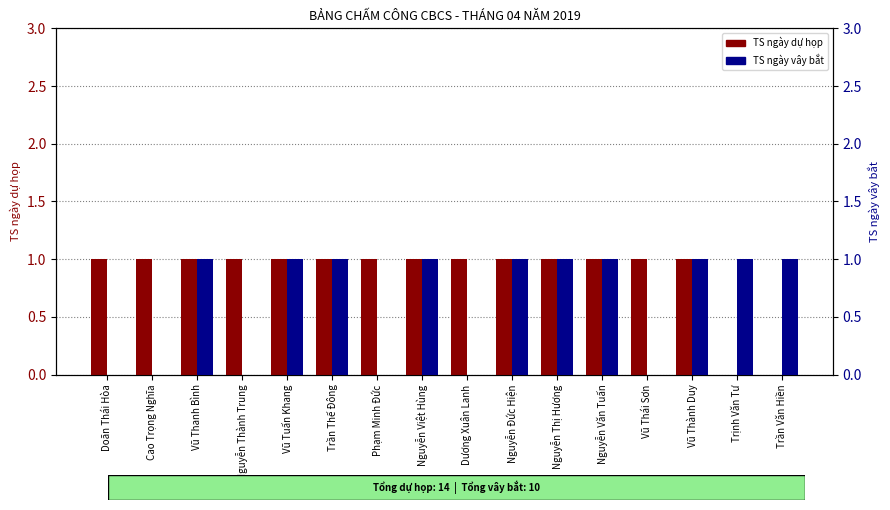

How many bars are there in each group?

2